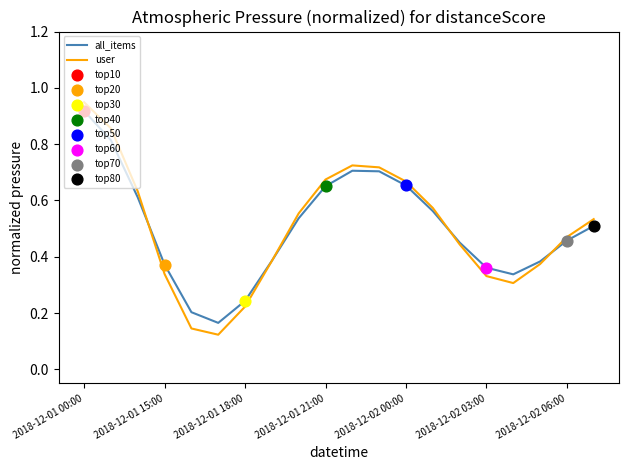

Which series has the widest spread of values?

user